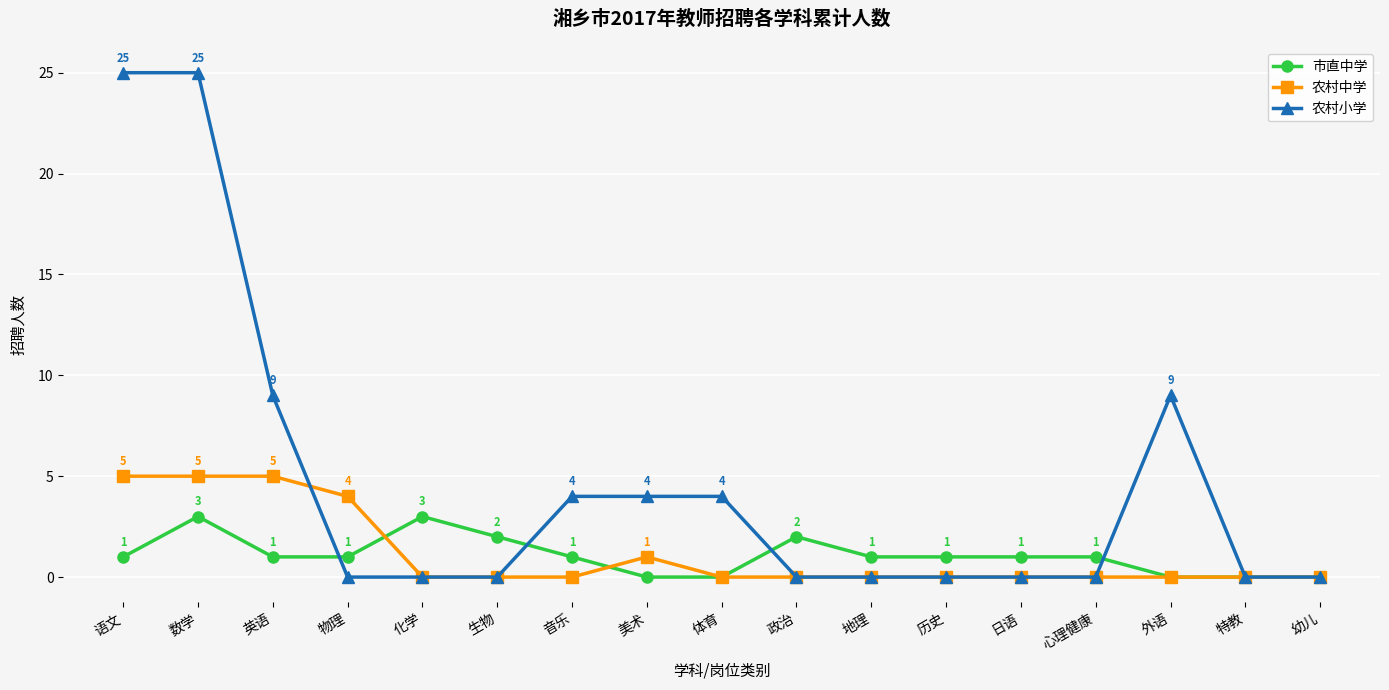

Which series changed the most between 语文 and 外语?

农村小学